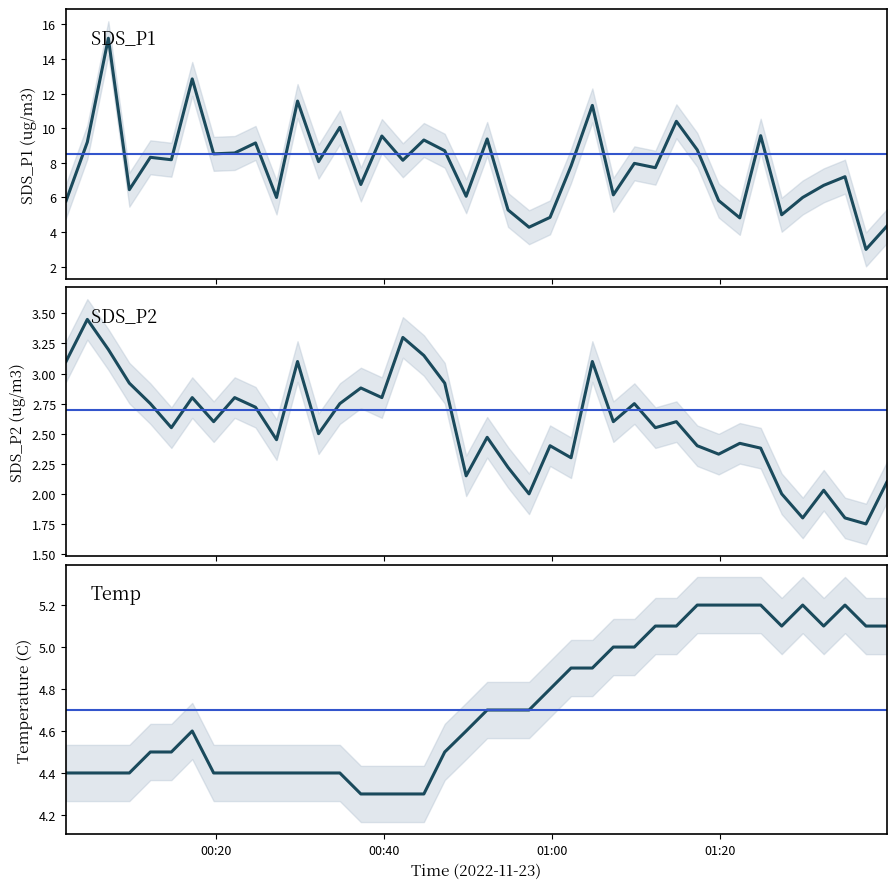

Is it true that SDS_P2 equals 1.5 at 21?

False